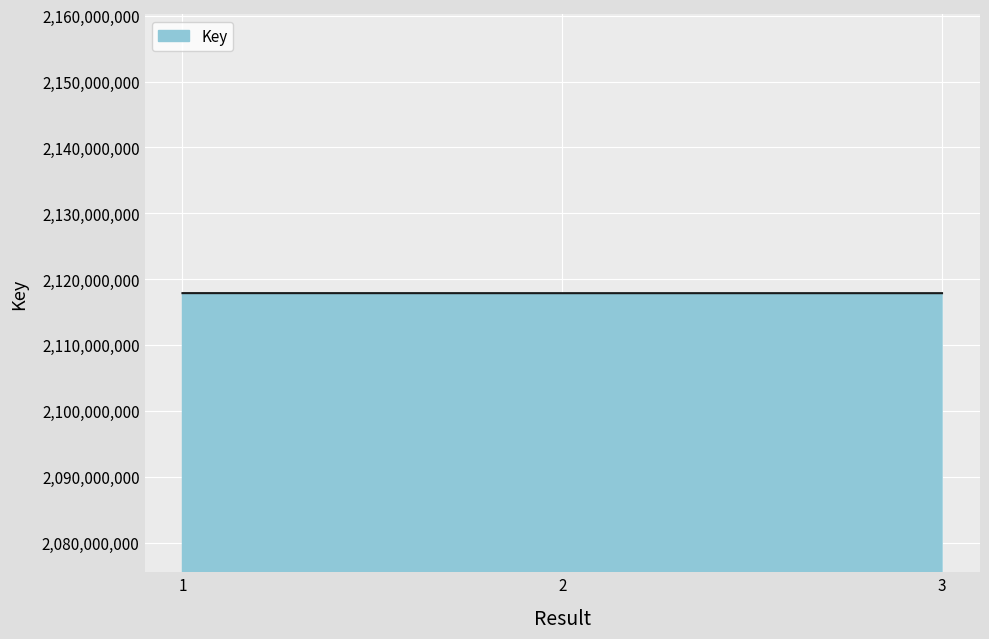

What is the sum of the values at 1 and 2?

4235764039